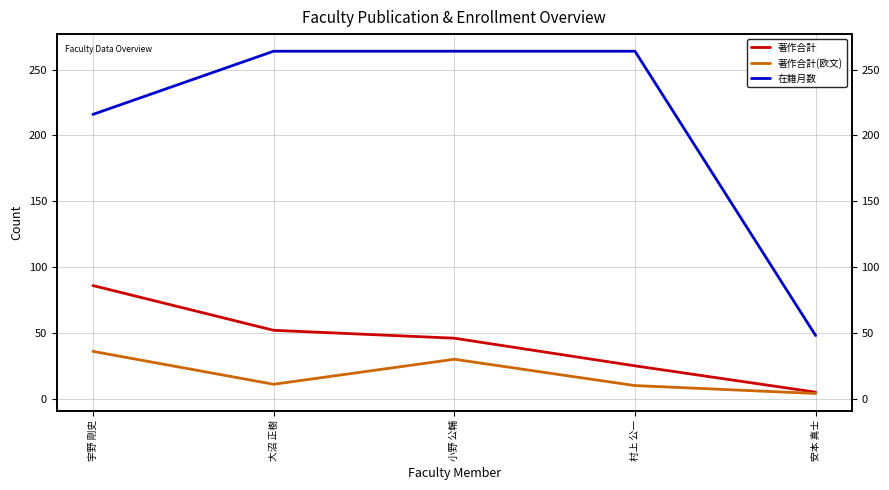

What is the spread (max minus min) of values at 村上 公一?

254